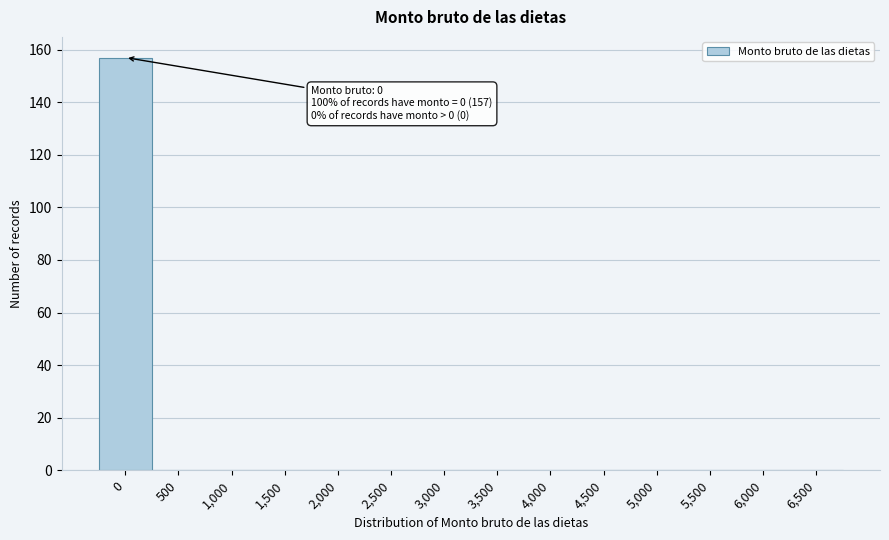

What is the change in value from 0 to 3,500?

-157